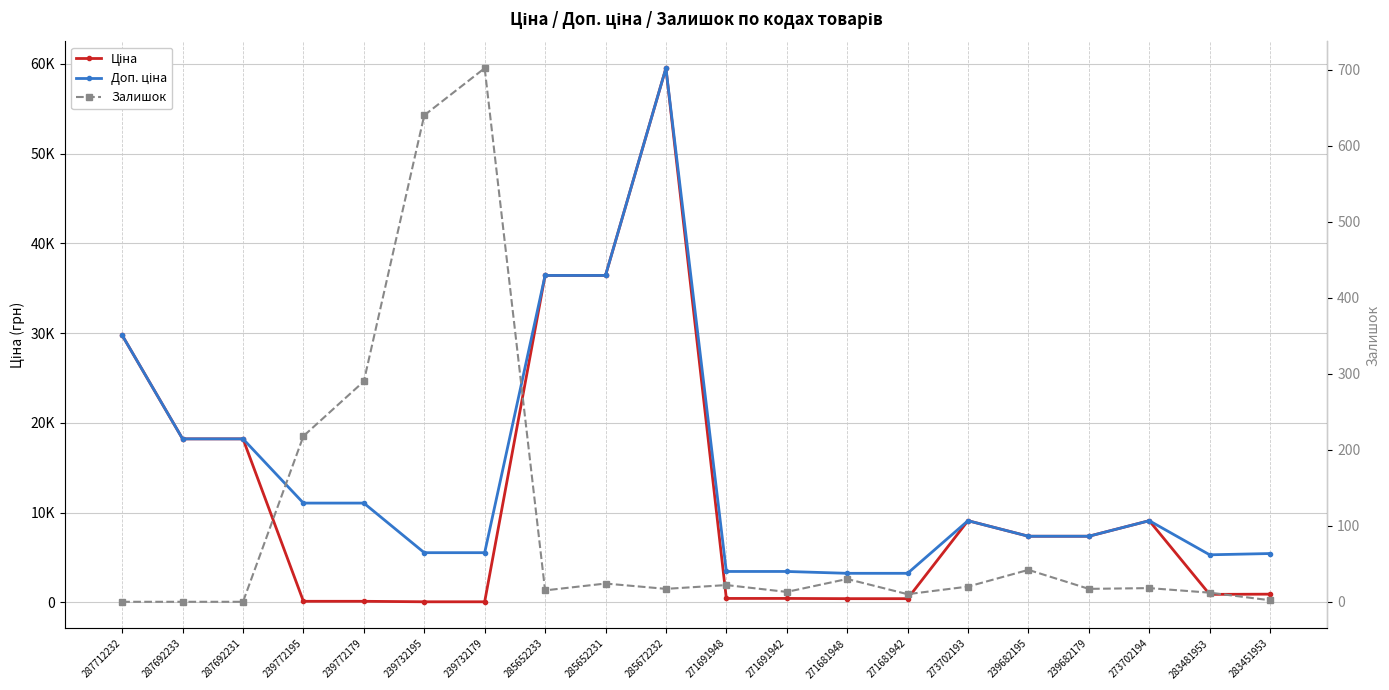

True or false: Залишок has a value of 218.0 at 239772195.

True